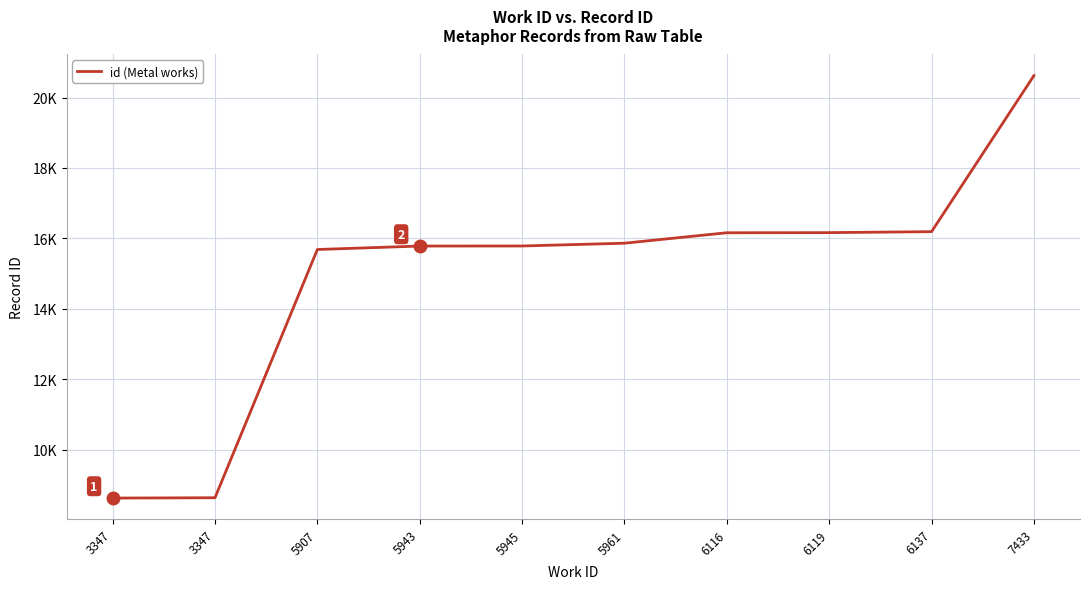

List the labels in order of value, smallest first.

3347, 3347, 5907, 5943, 5945, 5961, 6116, 6119, 6137, 7433